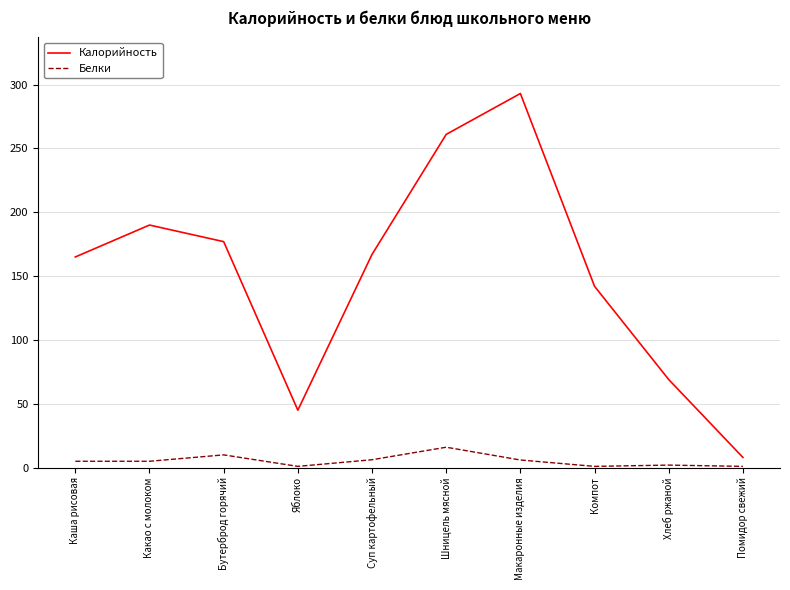

What is the difference between the maximum and minimum values in the Белки series?

15.0